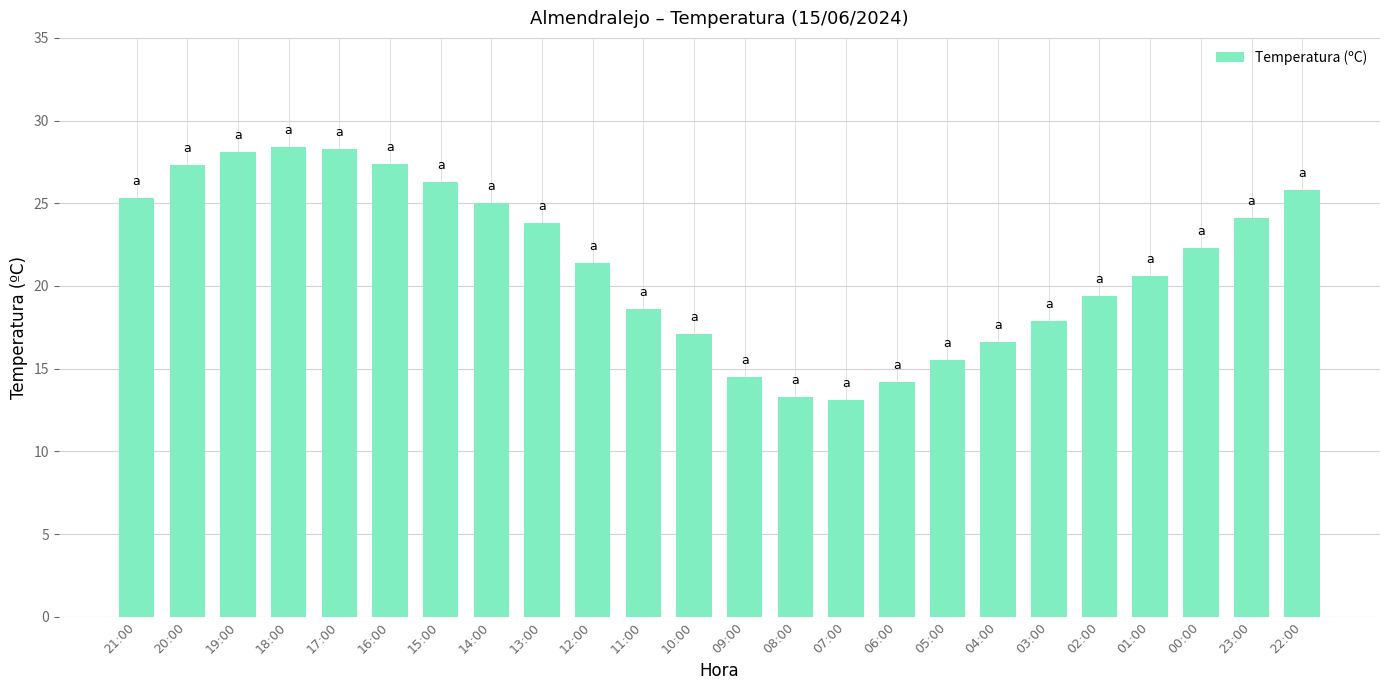

What is the difference between the values at 13:00 and 11:00?

5.2